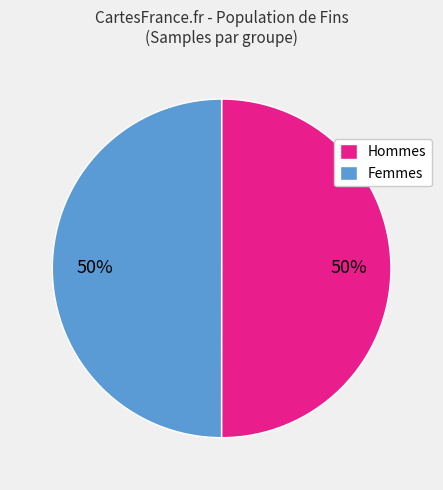

To the nearest percent, what is the average slice percentage?

50%